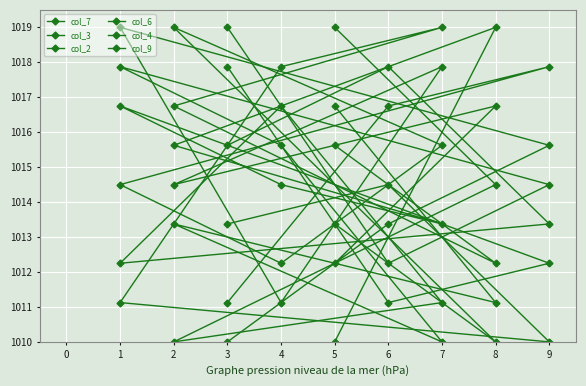

How many lines are shown in the chart?

6